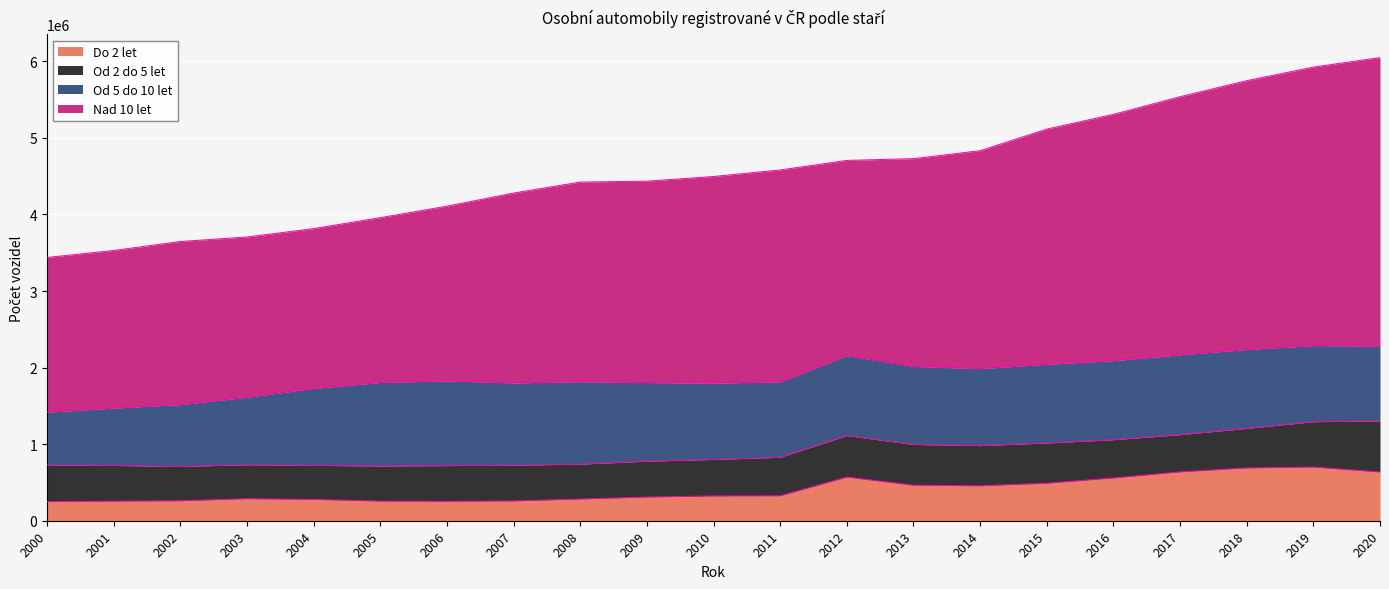

True or false: Nad 10 let and Do 2 let intersect in this chart.

False